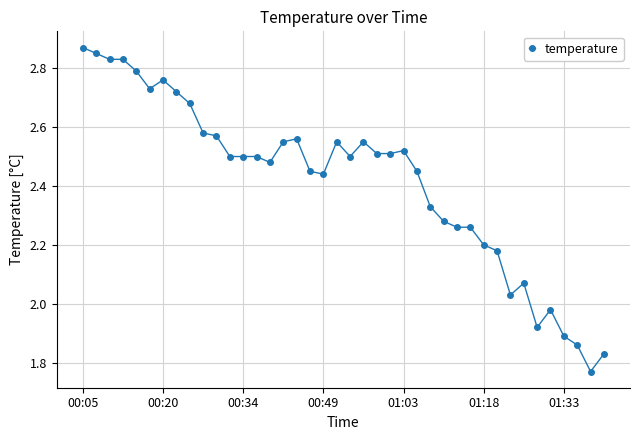

True or false: the data has more than 0 interior local peaks.

True